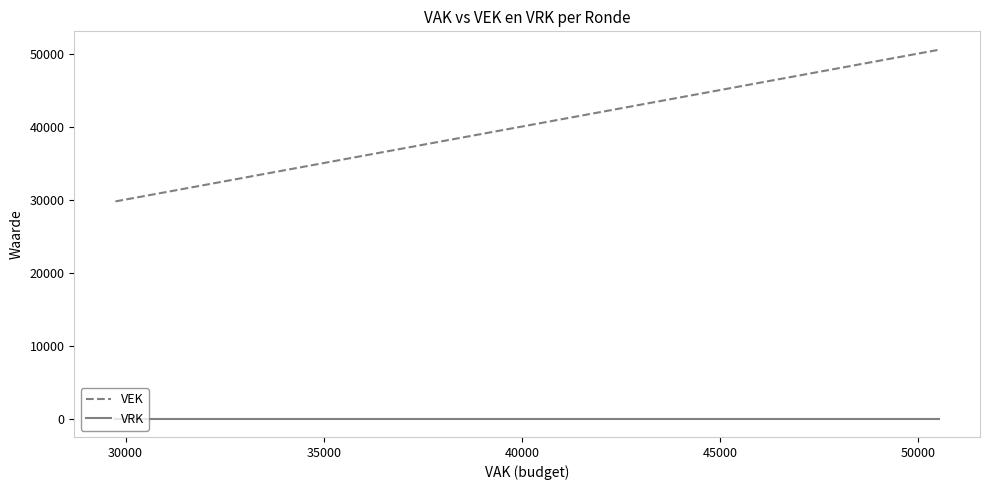

What is the greatest value displayed?

50513